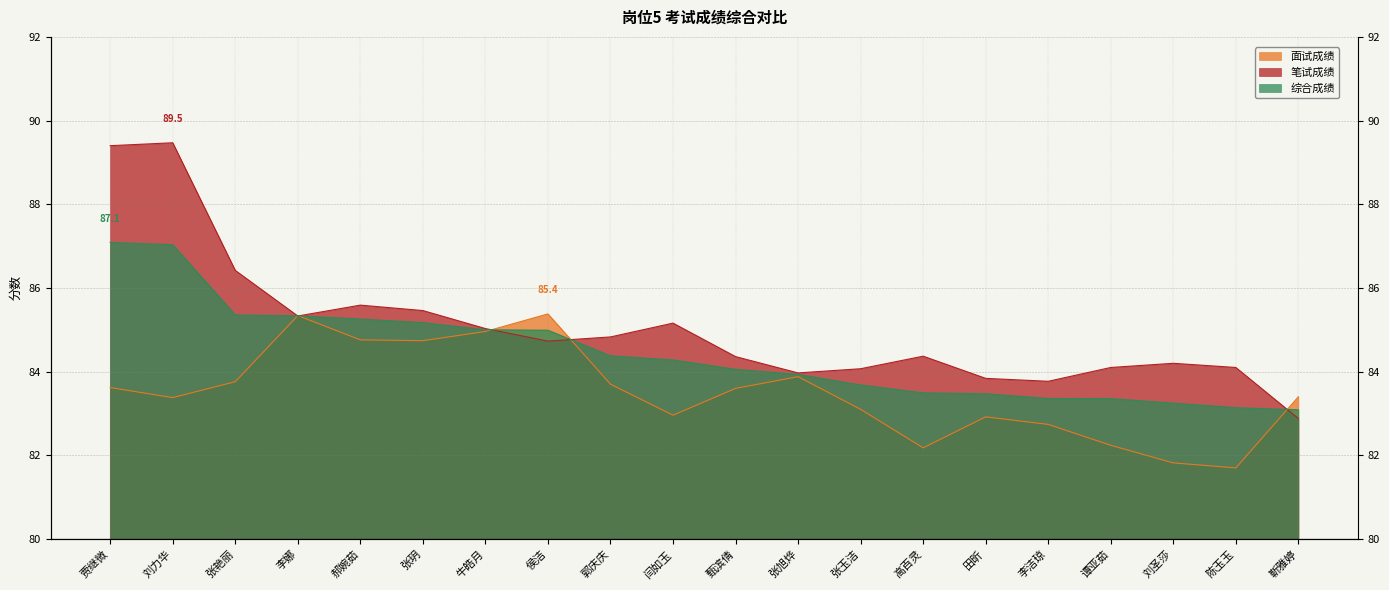

What are all the series names shown in the legend?

面试成绩, 笔试成绩, 综合成绩